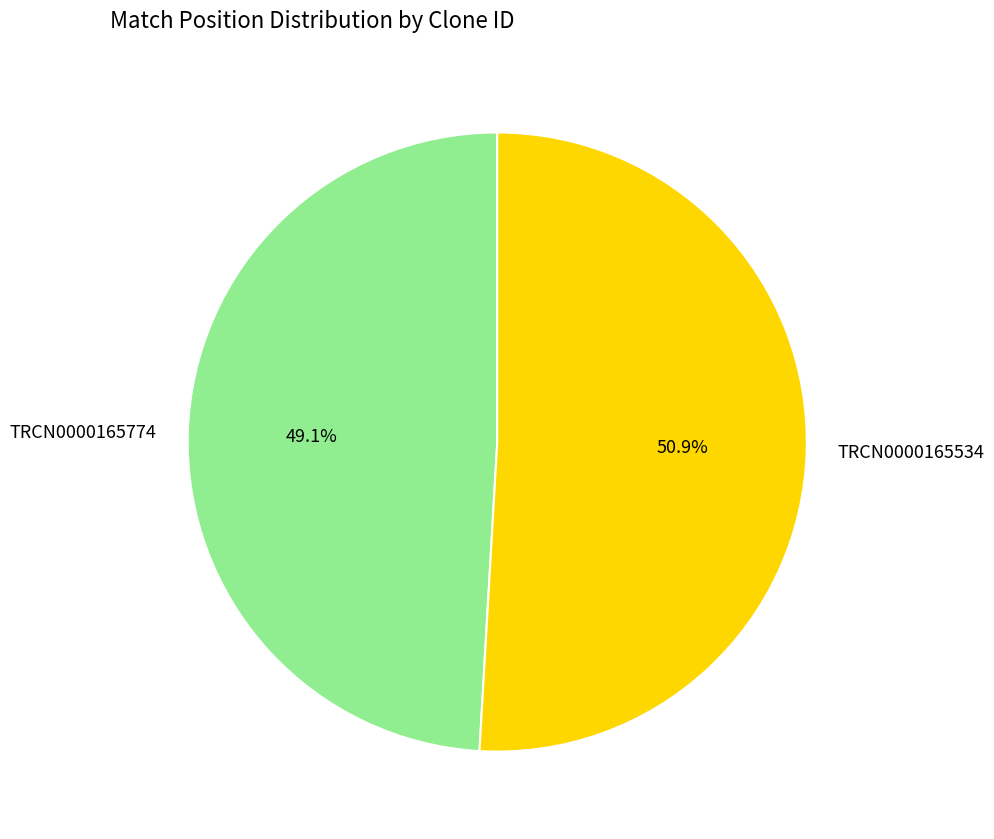

Which category accounts for the majority?

TRCN0000165534